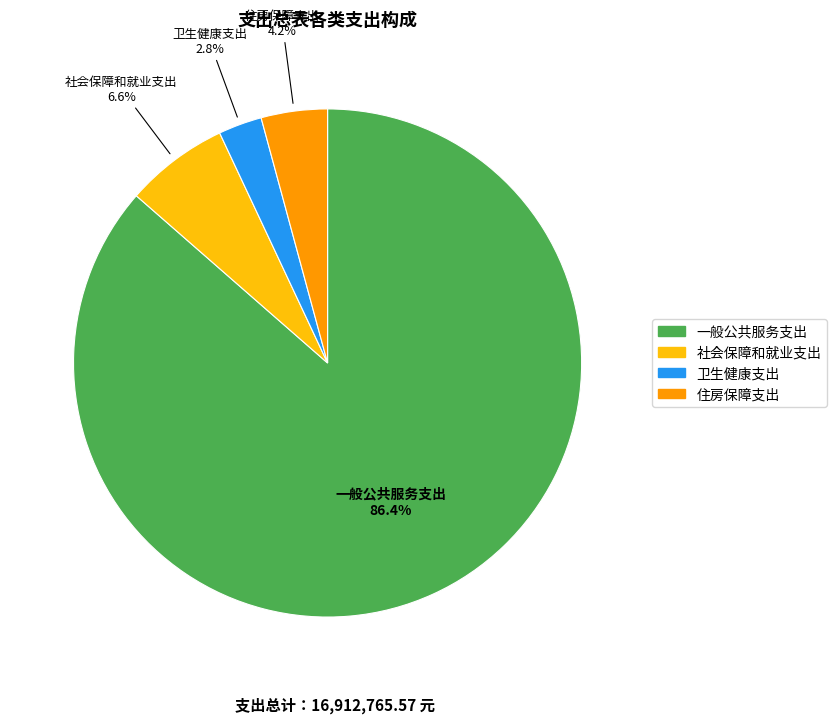

What is the total percentage of 社会保障和就业支出 and 一般公共服务支出?

93.0%